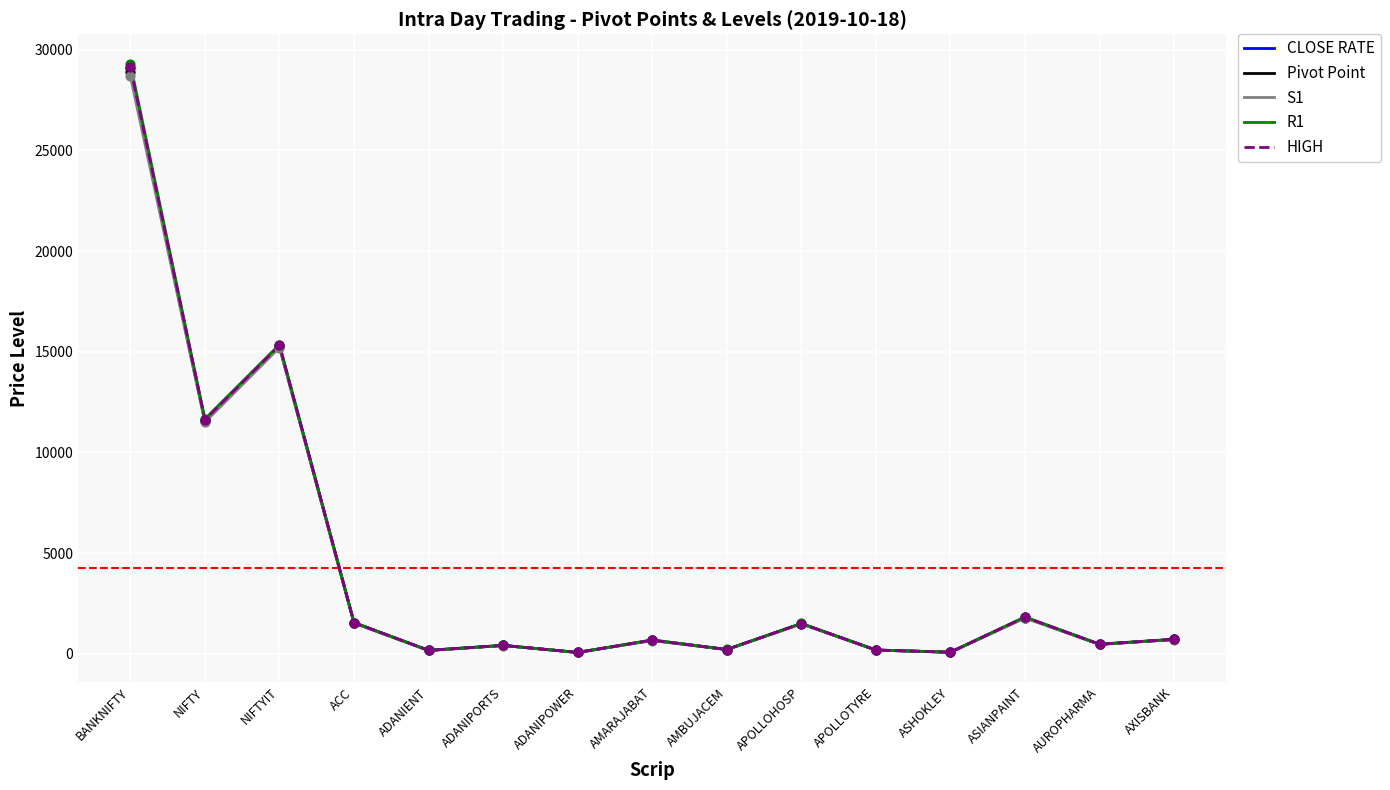

What is the spread (max minus min) of values at NIFTYIT?

151.0